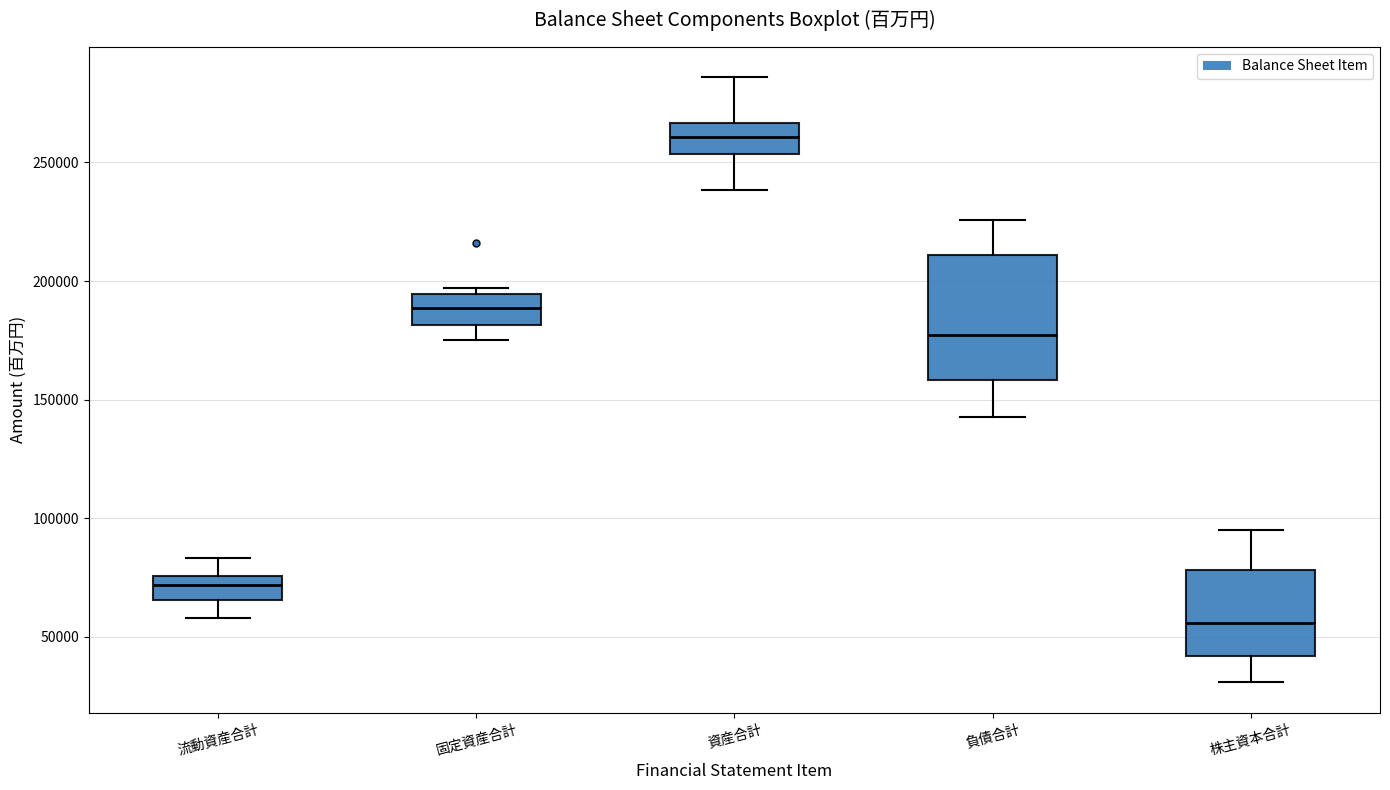

Reading left to right, transcribe this box plot: for each box, give where its median line is, the range the box spans, and where its two whiskers end, as read against the y-axis. The values are not printed on the chart, so give them approximately, as read against the axis.

流動資産合計: median 70000, box 65000 to 75000, whiskers 60000 to 85000
固定資産合計: median 190000, box 180000 to 195000, whiskers 175000 to 195000 (just above the box's upper edge)
資産合計: median 260000, box 255000 to 265000, whiskers 240000 to 285000
負債合計: median 175000, box 160000 to 210000, whiskers 145000 to 225000
株主資本合計: median 55000, box 40000 to 80000, whiskers 30000 to 95000